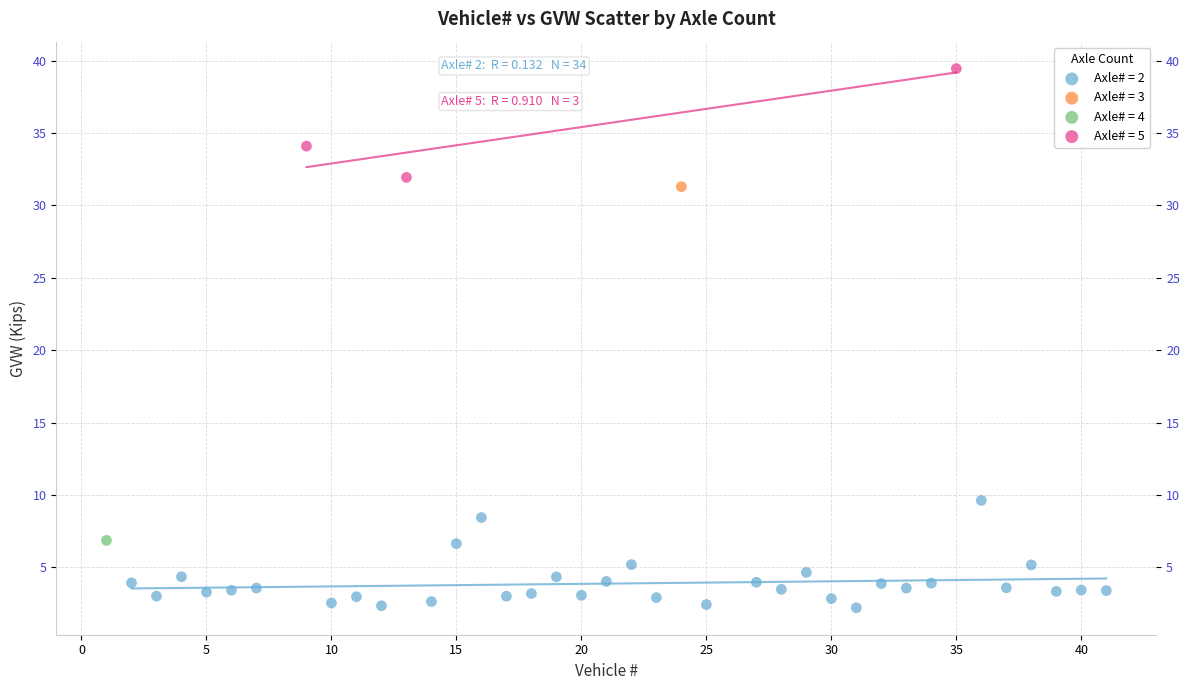

Which series reaches the maximum Y coordinate?

Axle# = 5